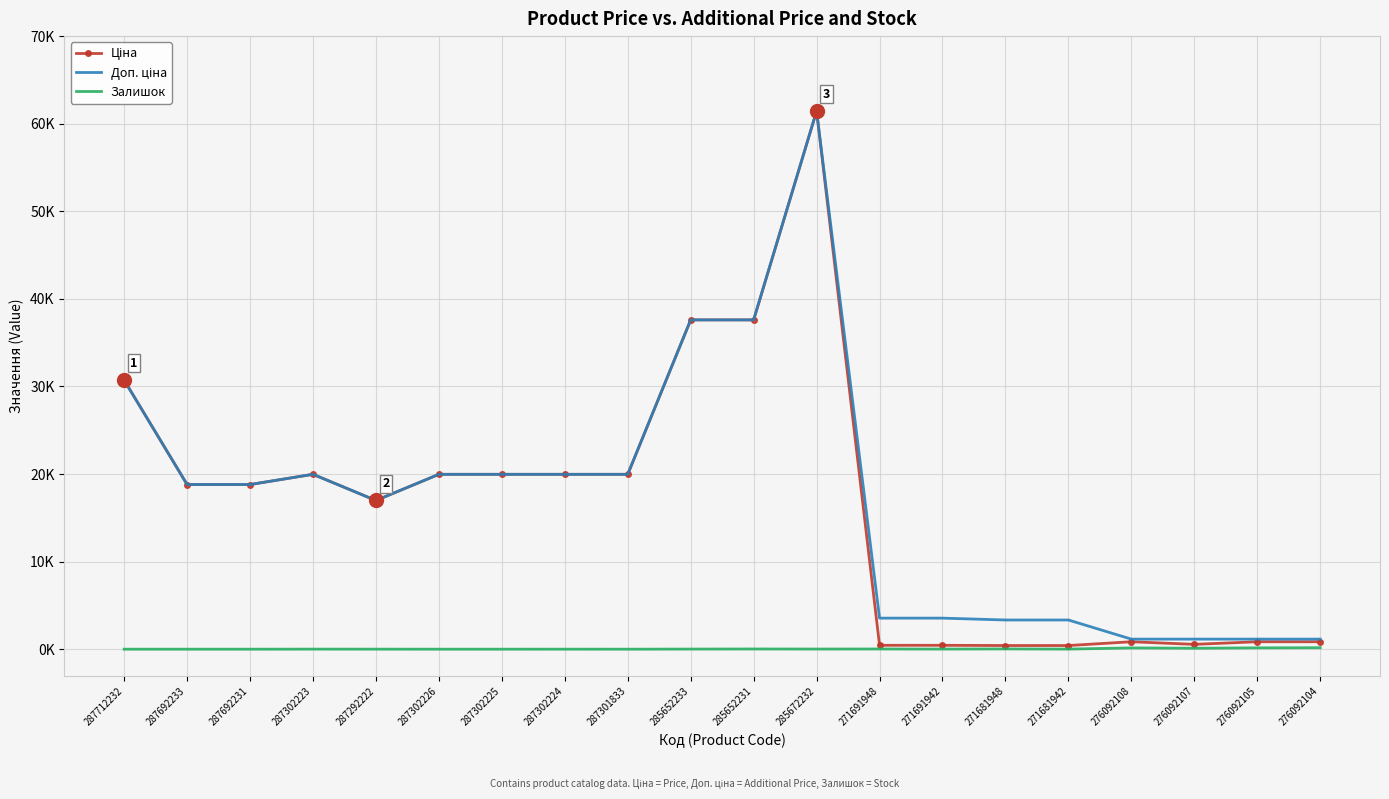

What is the spread (max minus min) of values at 285672232?

61418.3